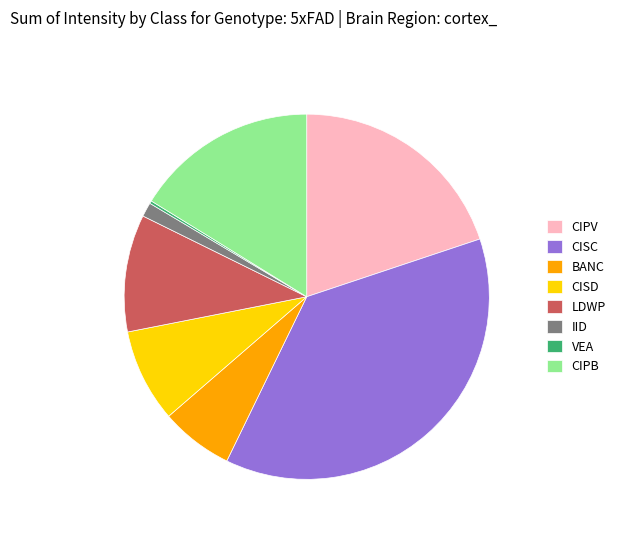

True or false: CIPB accounts for 16% of the total.

True